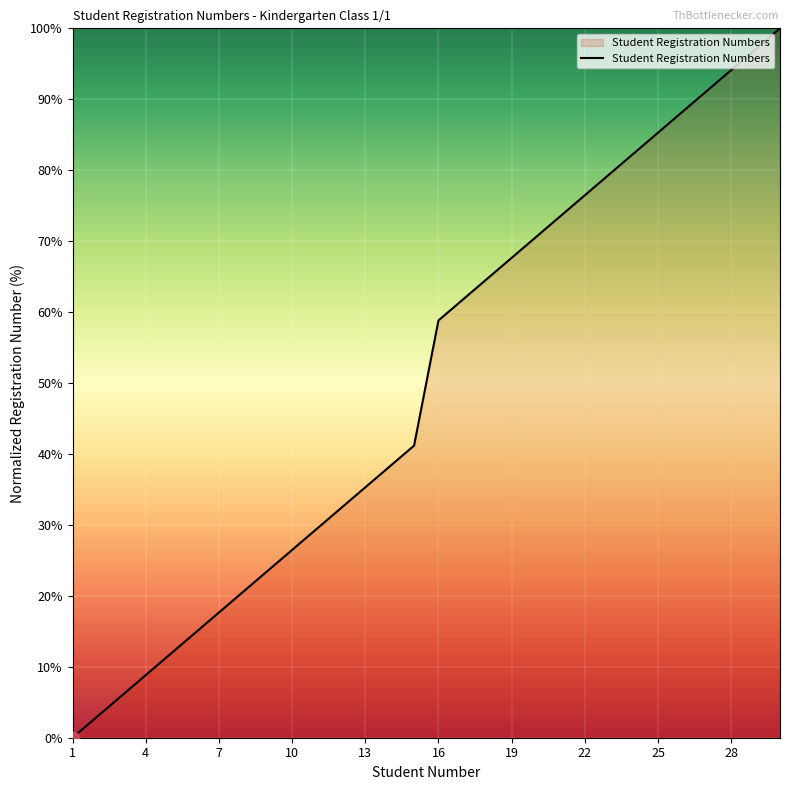

What is the difference between the maximum and minimum values?

100.0